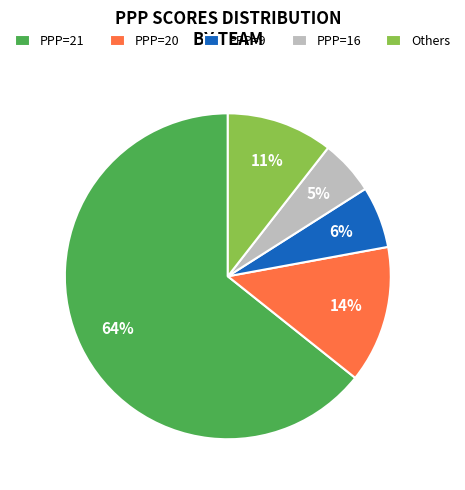

True or false: Others accounts for 11% of the total.

True